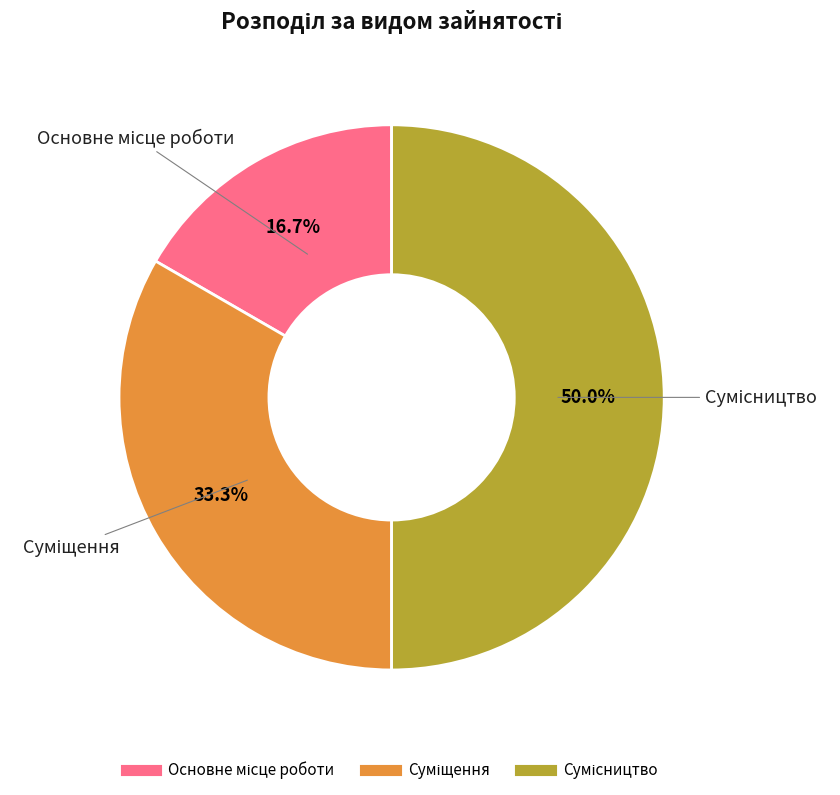

How many slices are in this pie chart?

3